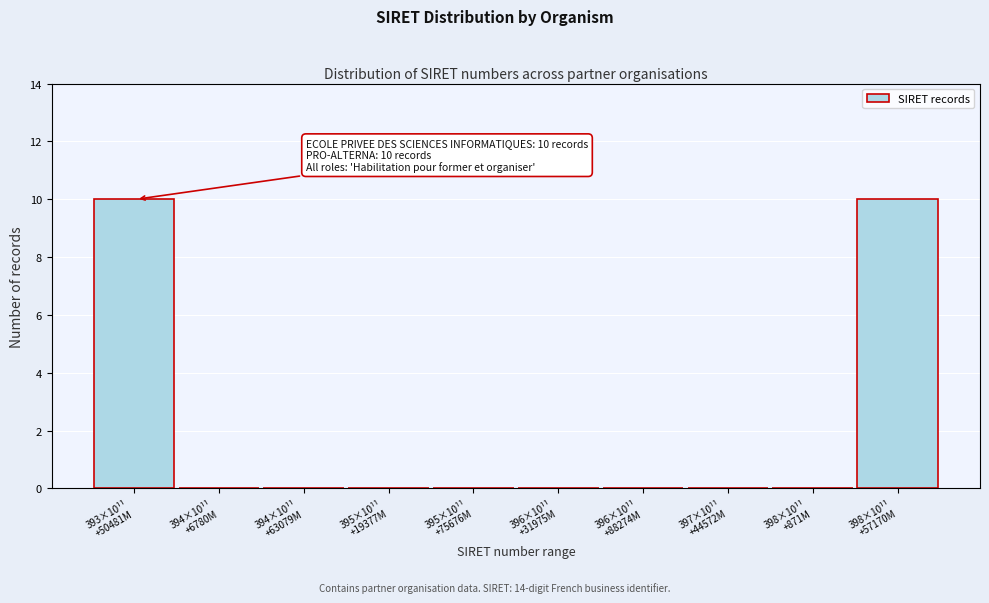

What is the sum of all values?

20